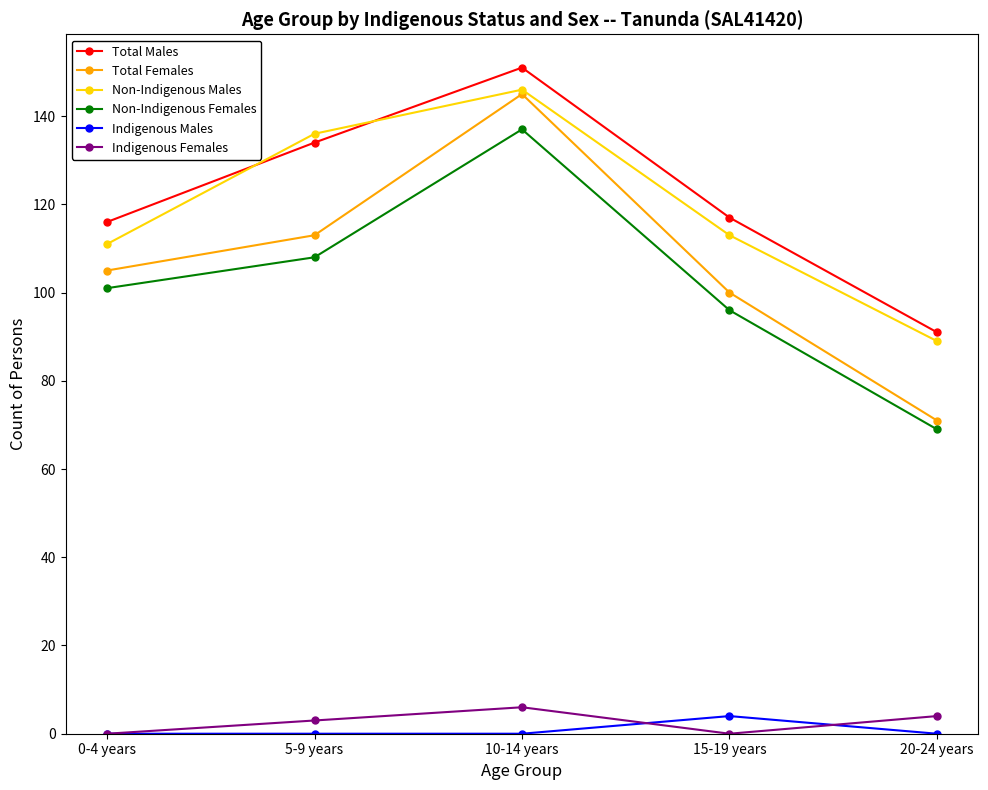

What is the label of the 5th point from the right?

0-4 years